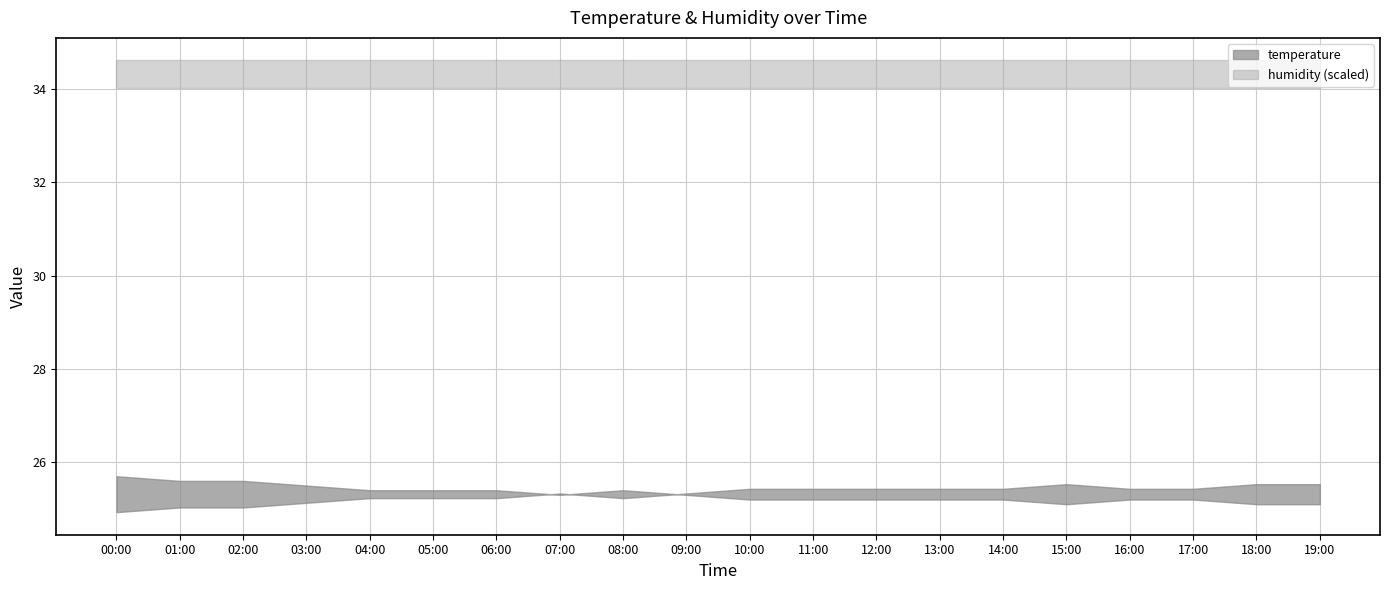

True or false: temperature and humidity intersect in this chart.

False